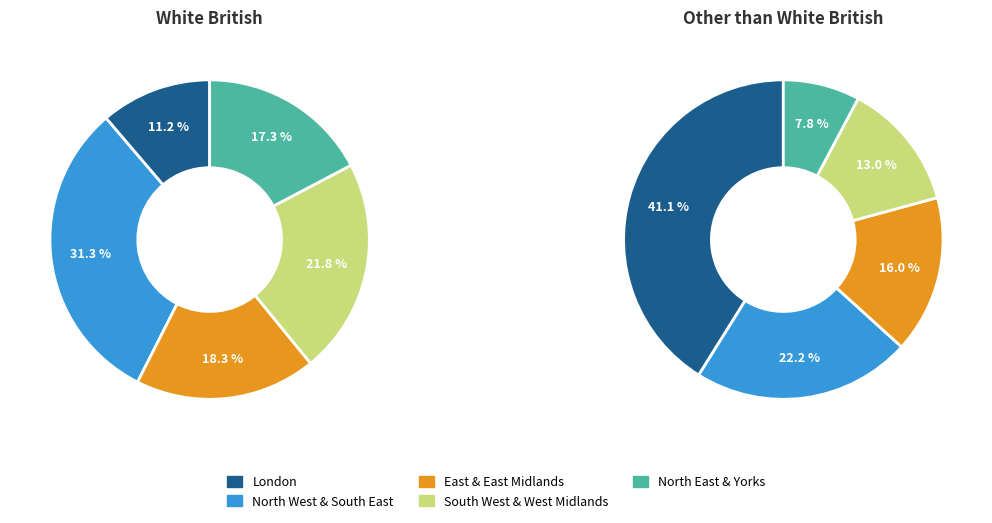

Does any single category account for the majority?

No